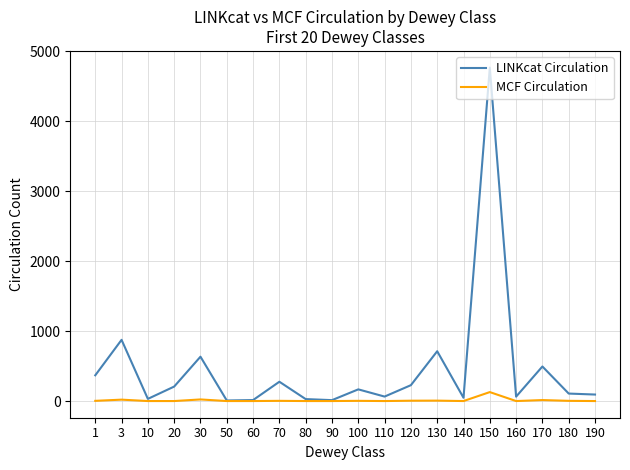

What are all the series names shown in the legend?

LINKcat Circulation, MCF Circulation